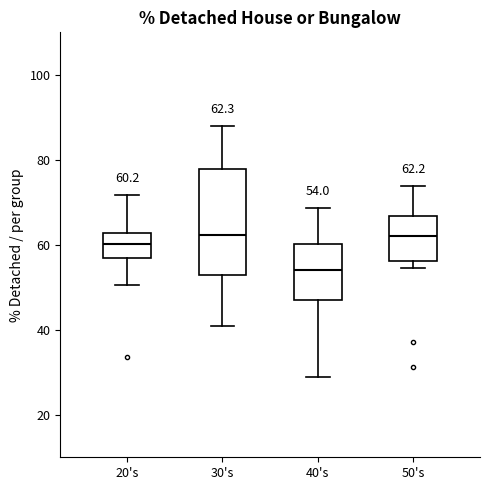

Which box has the lowest median line?

40's